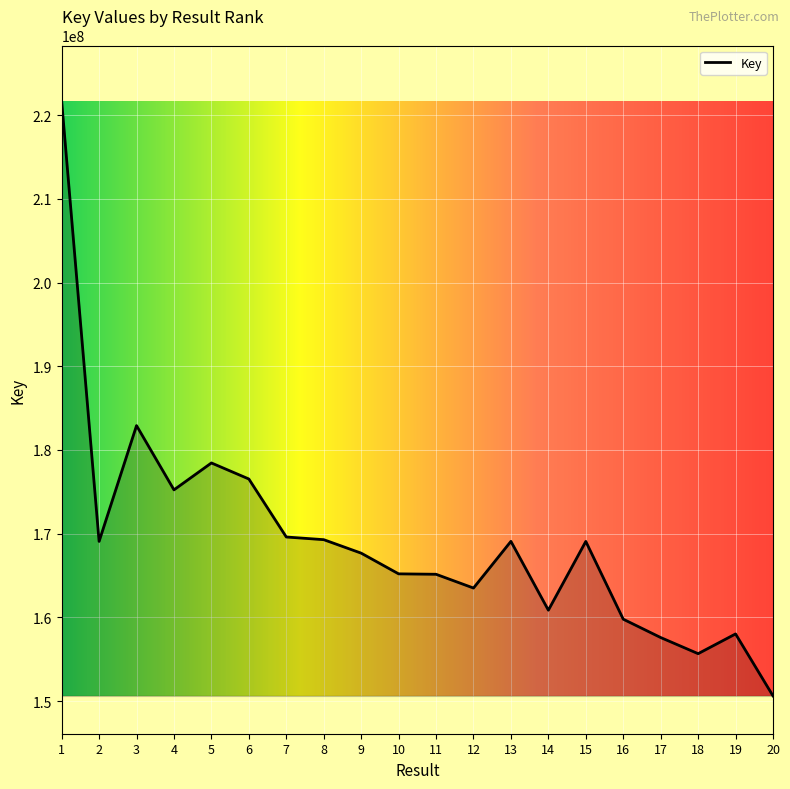

Is it true that the value at 5 is 178451611?

True